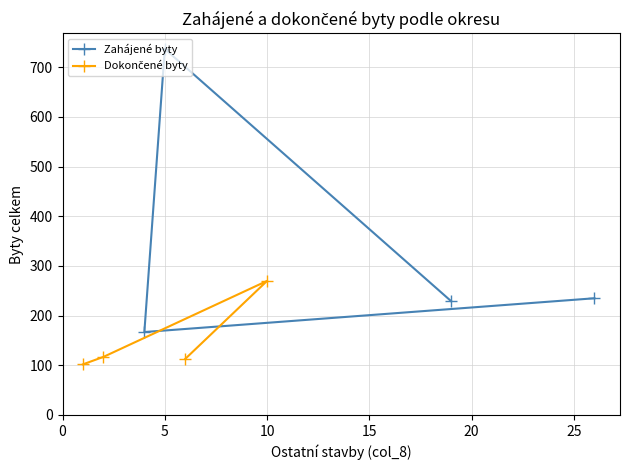

Rank the series by their average value, from lowest to highest.

Dokončené byty, Zahájené byty